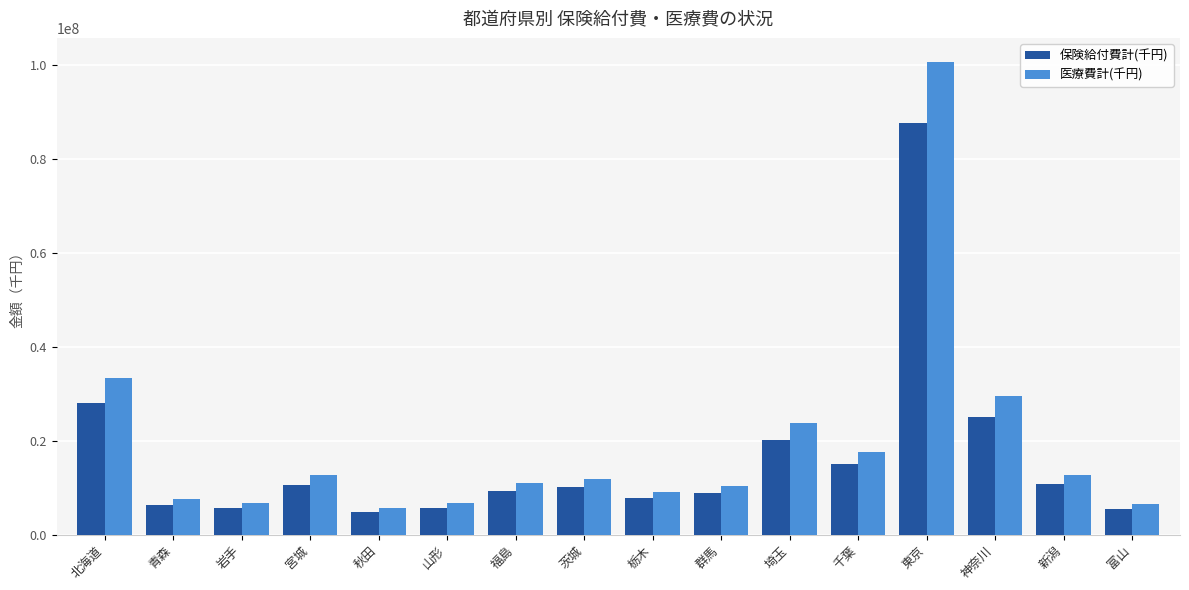

True or false: 医療費計(千円) has a value of 11837153 at 茨城.

True